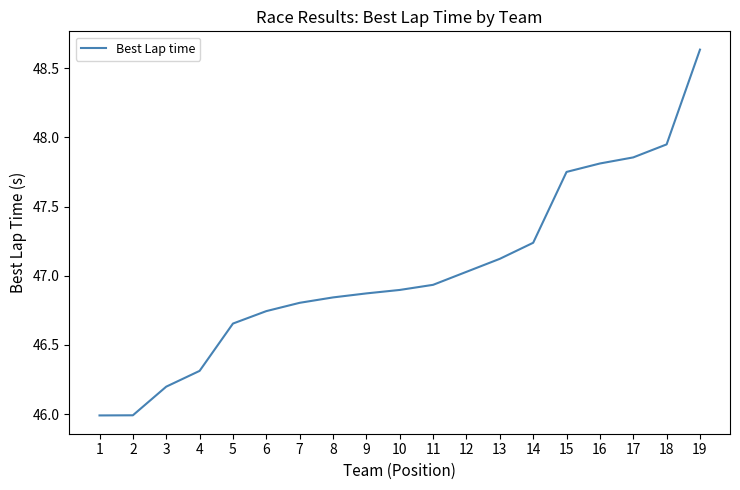

What is the difference between the values at 12 and 11?

0.1